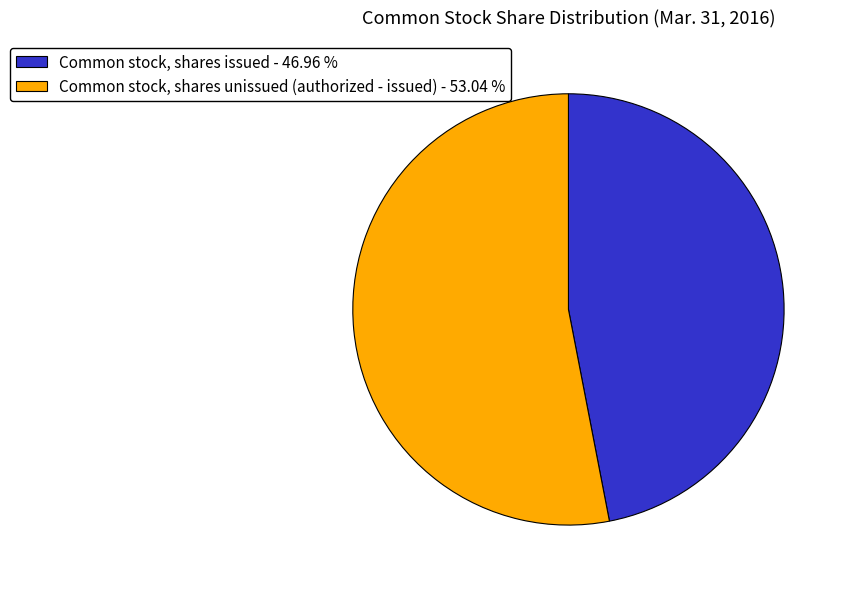

Is the sum of Common stock, shares unissued (authorized - issued) - 53.04 % and Common stock, shares issued - 46.96 % greater than half?

Yes